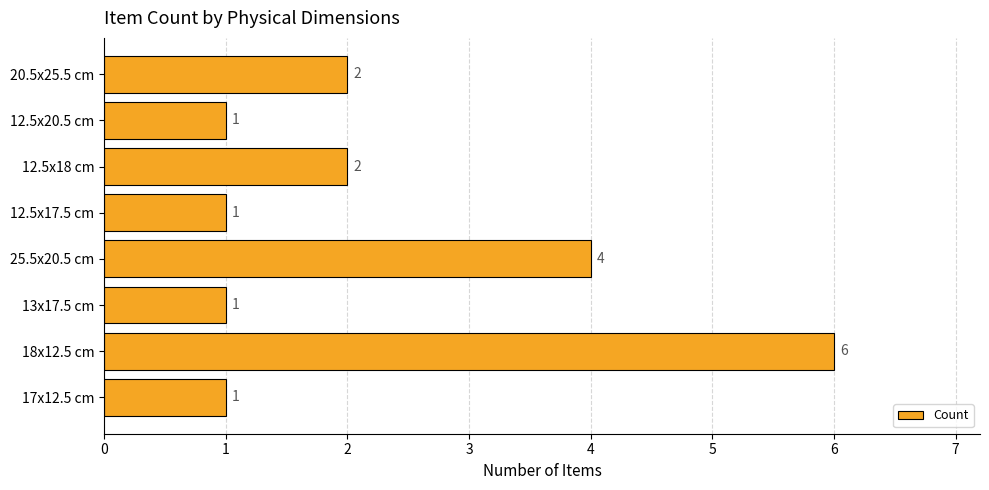

How many values are between 1 and 4?

7